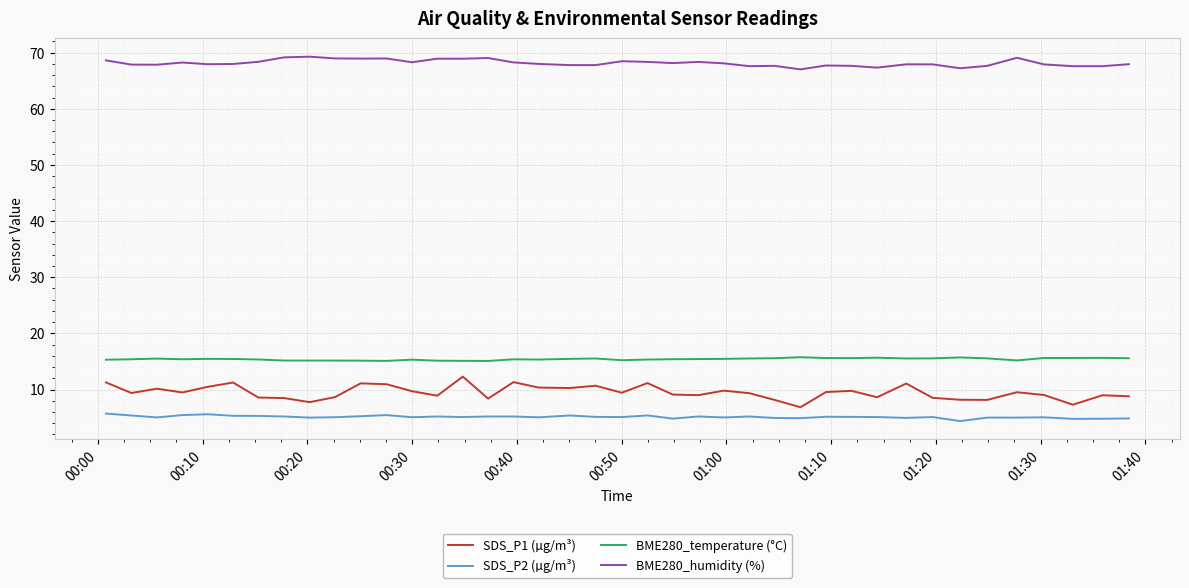

Which series has the largest total across all categories?

BME280_humidity (%)